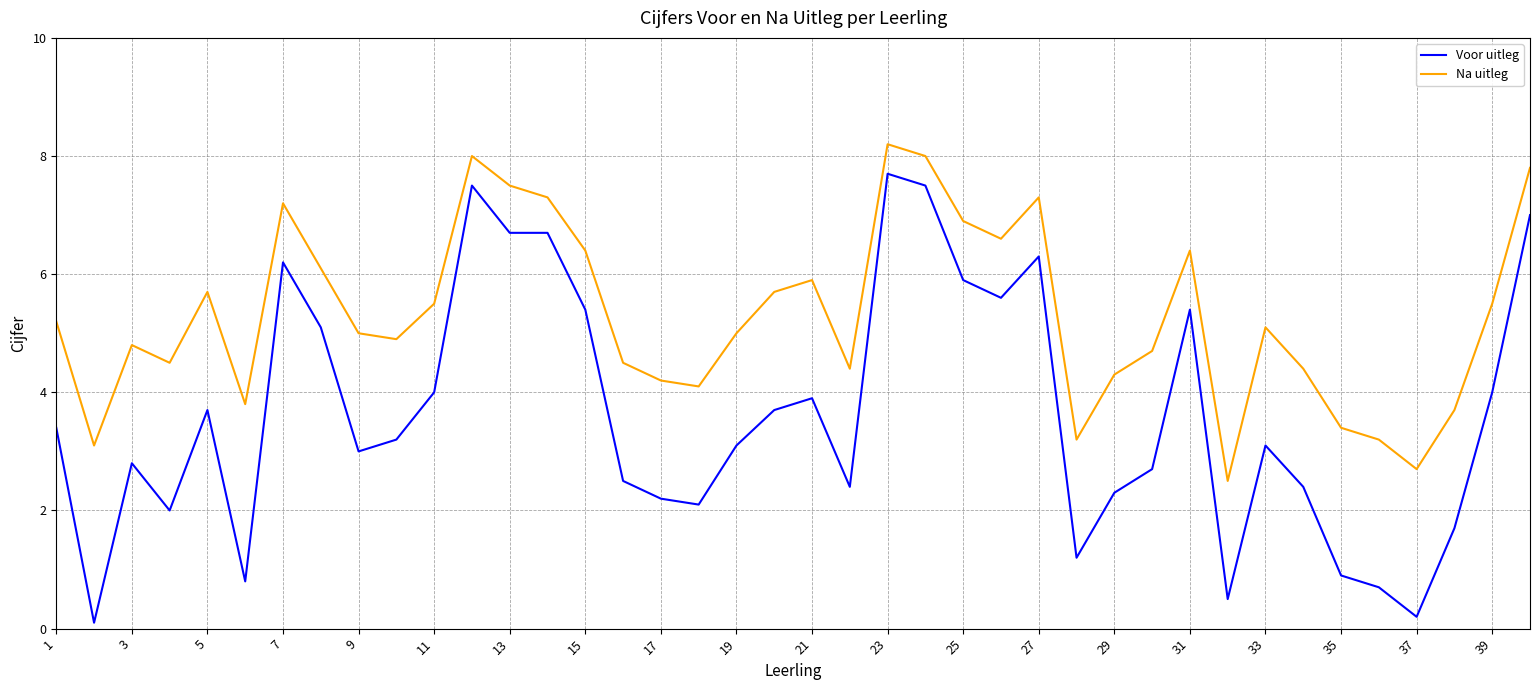

What is the difference between the maximum and minimum values in the Voor uitleg series?

7.6